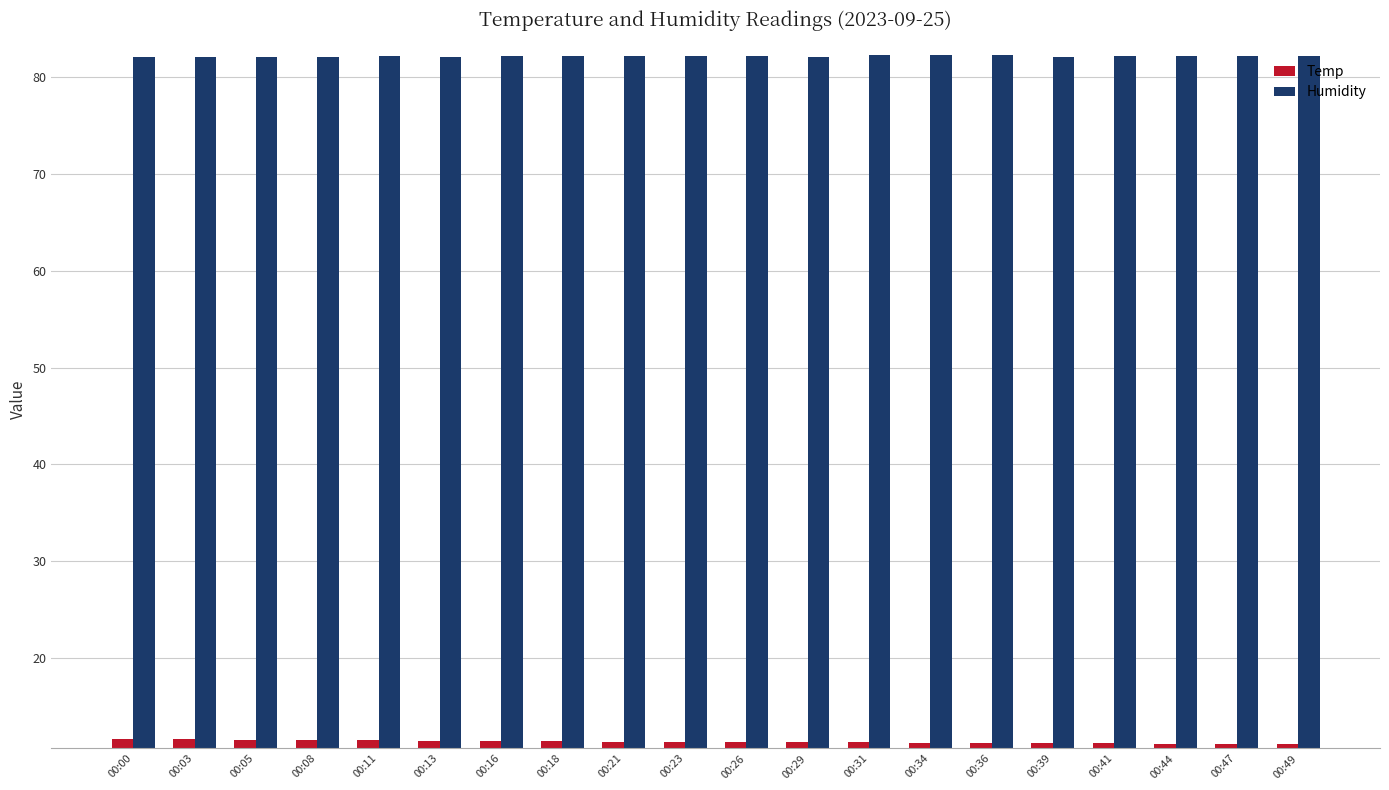

What is the total value across all series at 00:03?

93.7